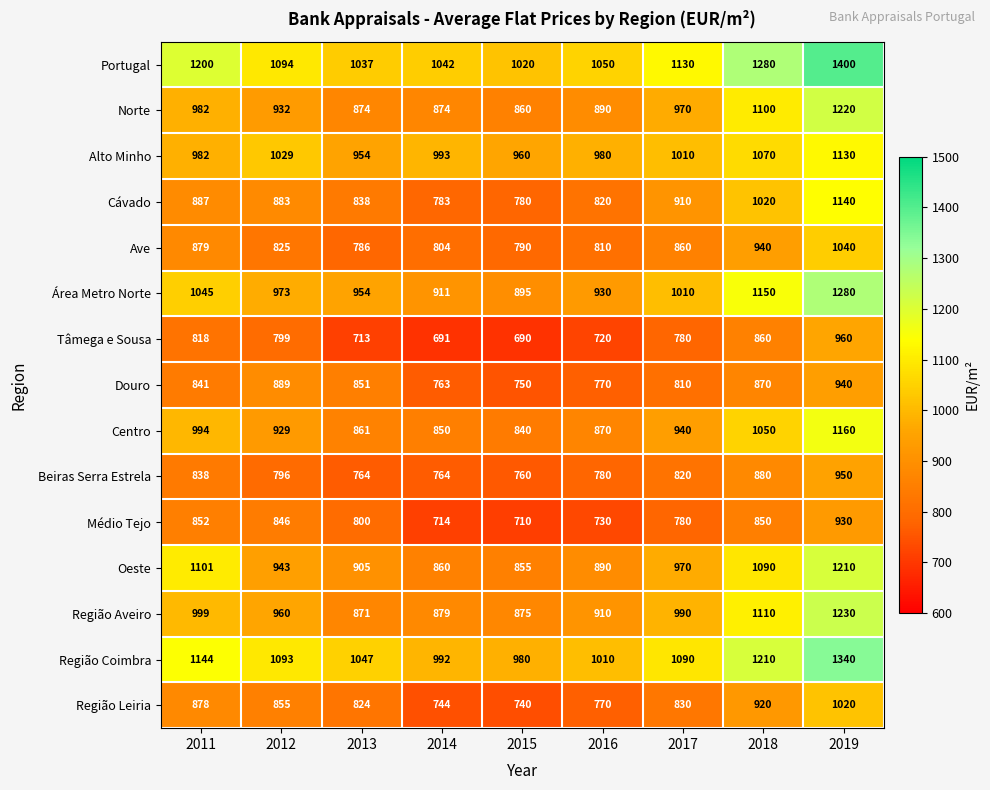

List the labels in order of Tâmega e Sousa value, largest first.

2019, 2018, 2011, 2012, 2017, 2016, 2013, 2014, 2015